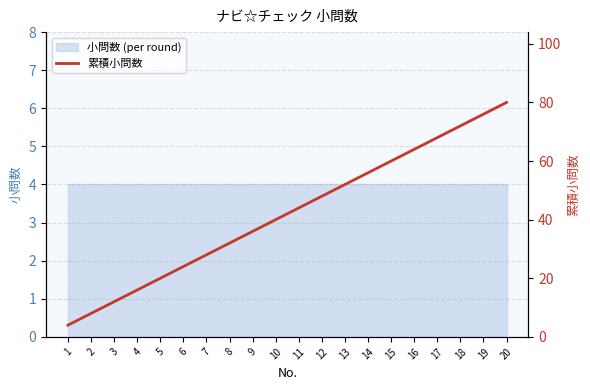

What is the difference between the second highest and minimum values?

72